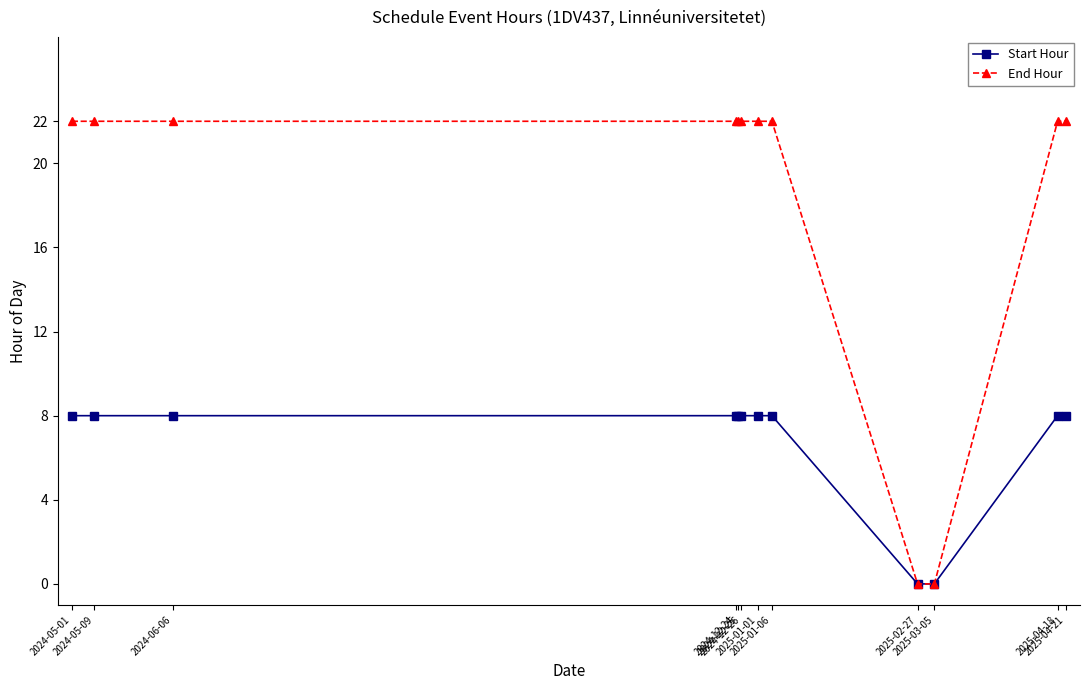

Which series has the largest range (max minus min)?

End Hour